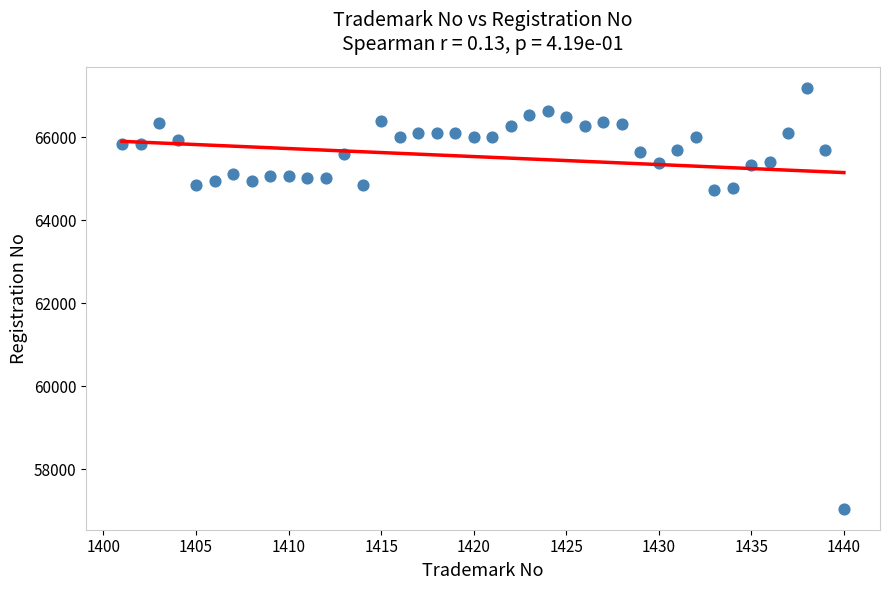

What is the range of Y values (max minus min)?

10138